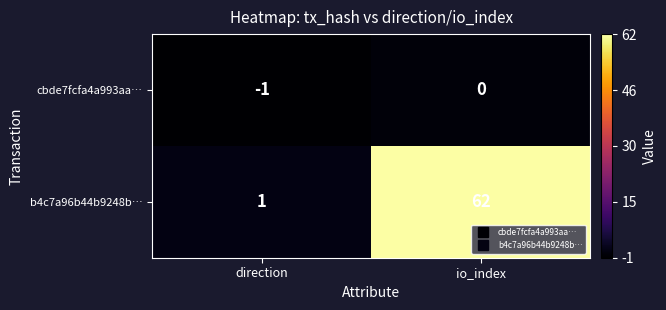

Reading left to right, transcribe all the data shown in this chart.

cbde7fcfa4a993aa…: -1	0
b4c7a96b44b9248b…: 1	62